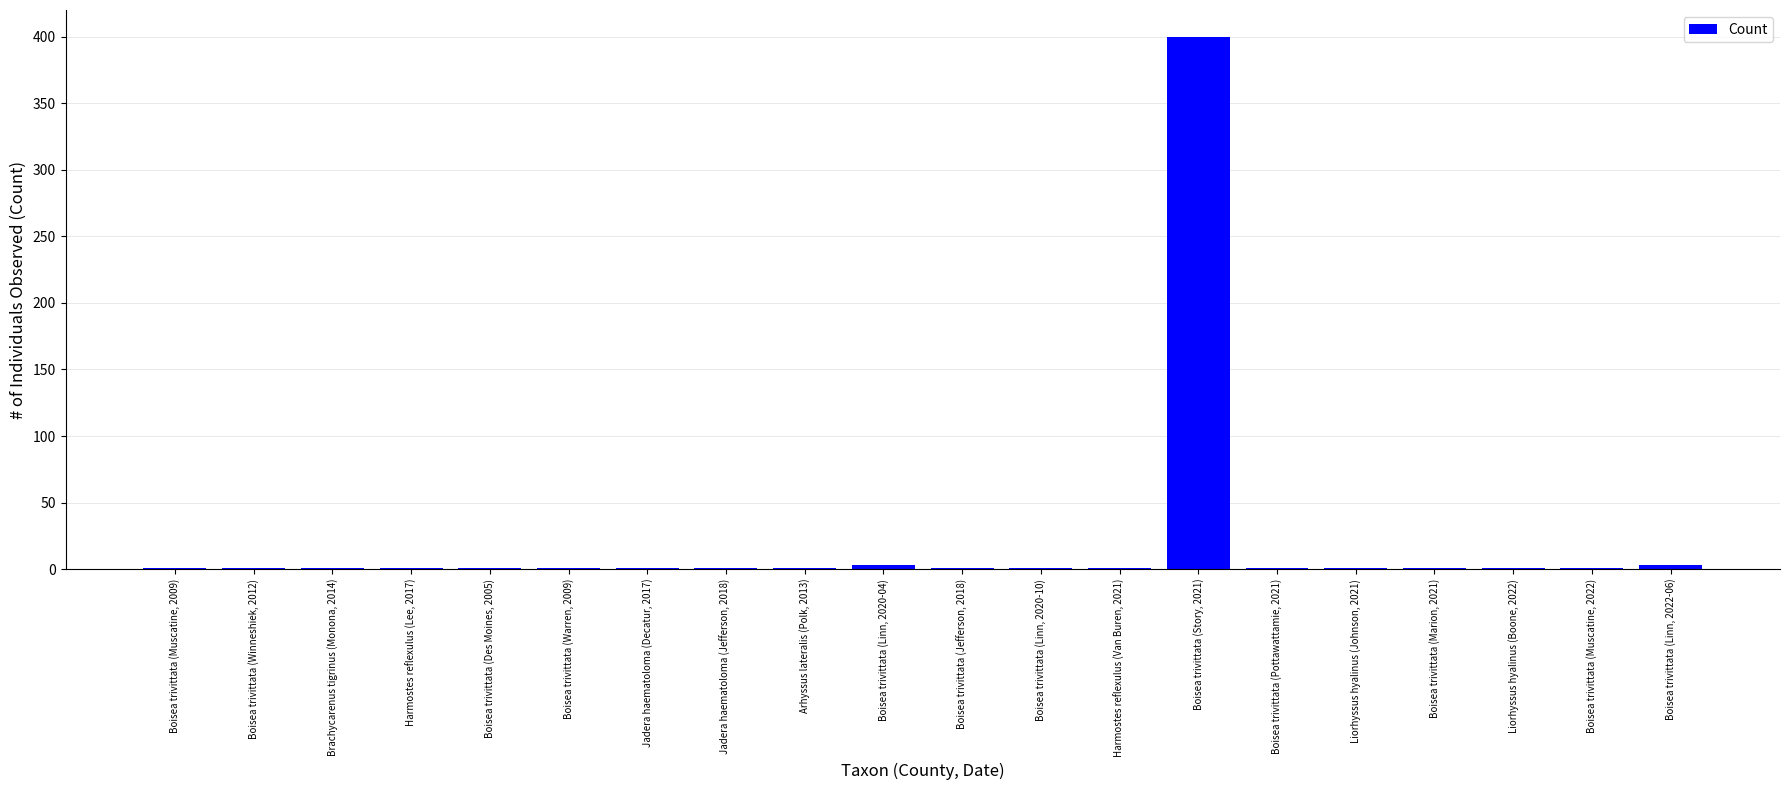

The chart shows a value of 1 at Arhyssus lateralis (Polk, 2013). True or false?

True